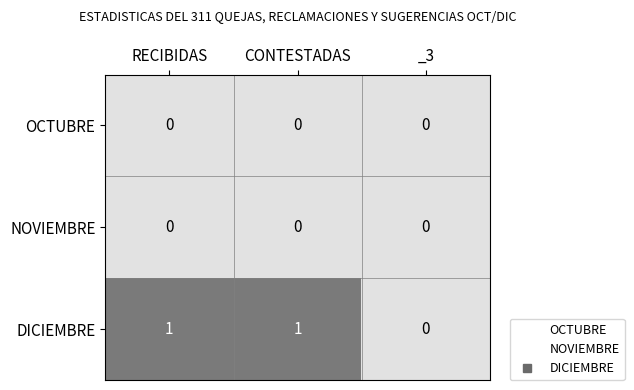

At which label does DICIEMBRE reach its minimum?

_3